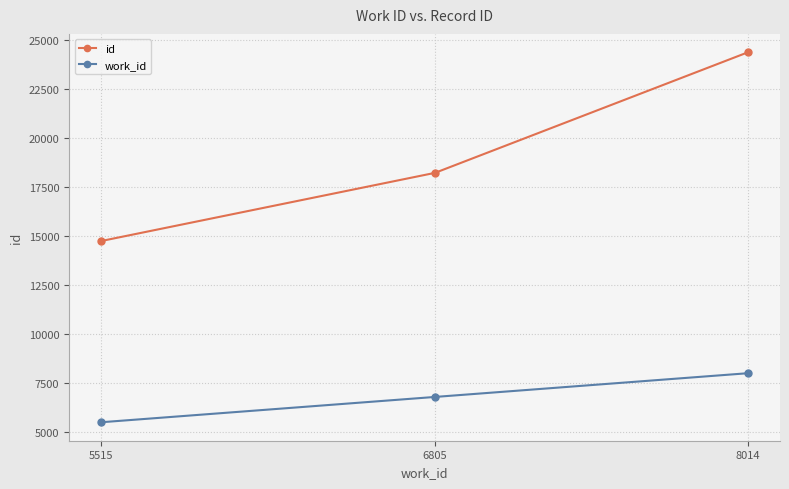

Which category has the lowest value in the work_id series?

5515